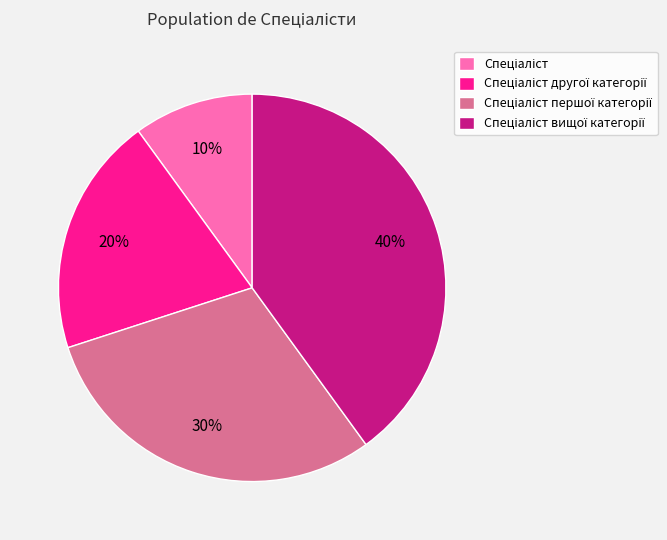

To the nearest percent, what is the average slice percentage?

25%